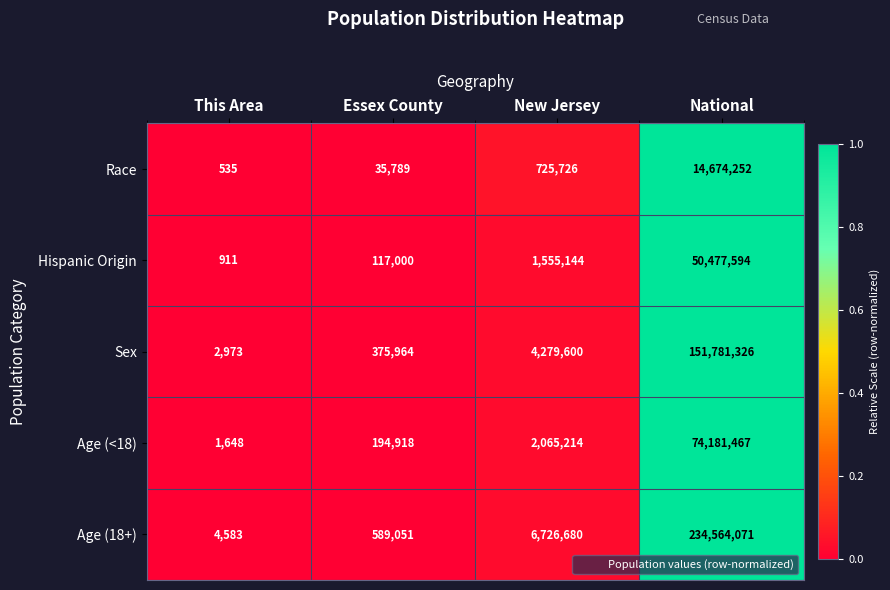

True or false: Age (18+) has a value of 331077038 at National.

False